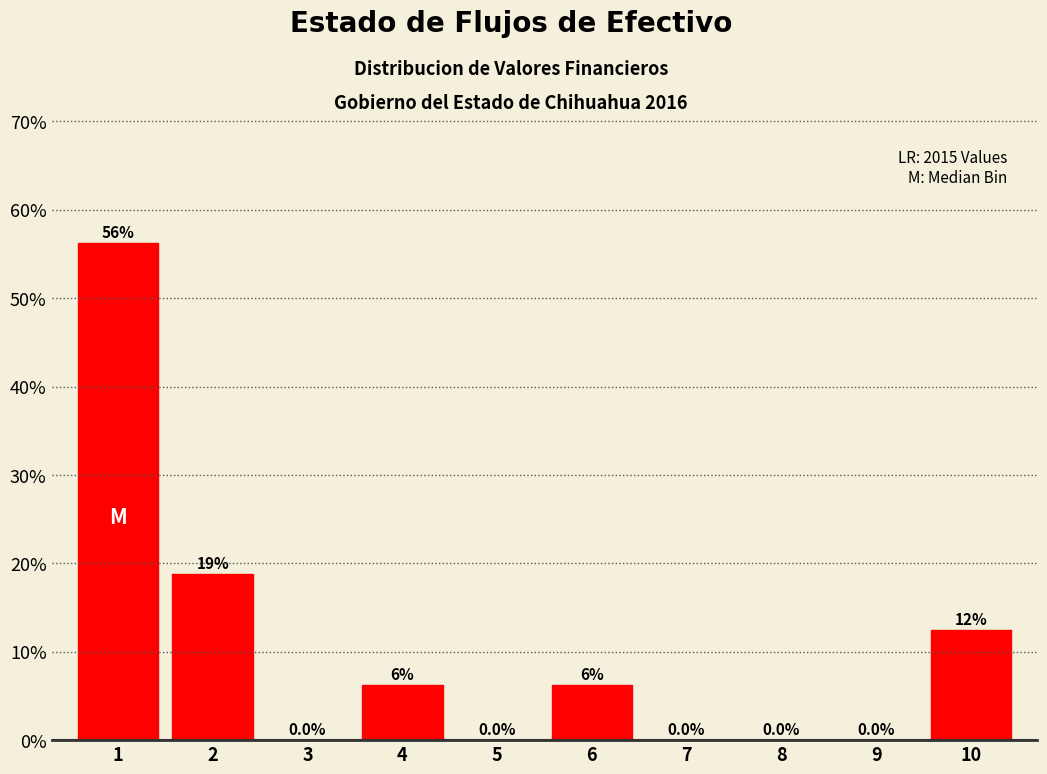

Which has a higher value, 5 or 6?

6